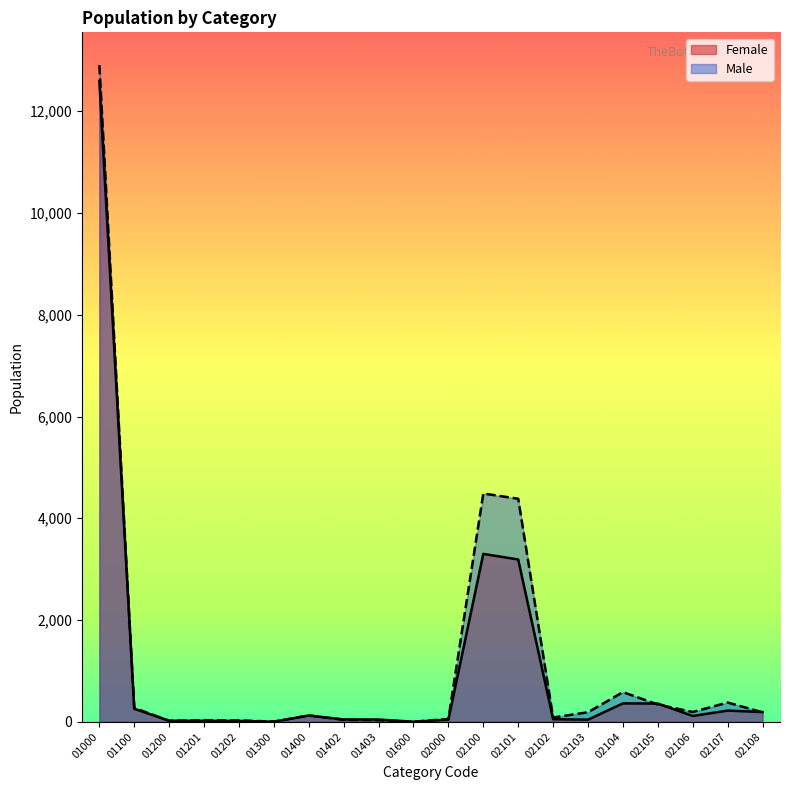

Read the Female value at 01202.

18